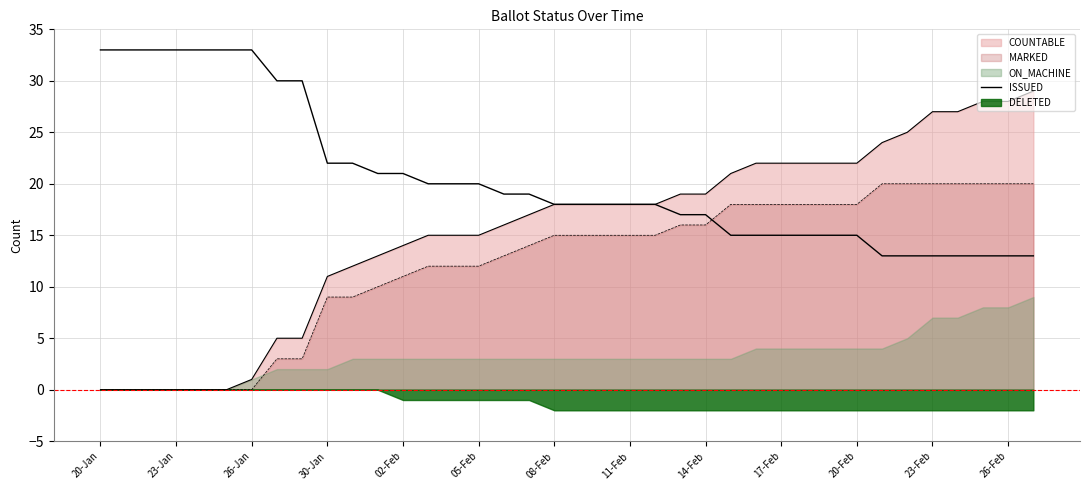

What position from the left is 20-Feb?

11